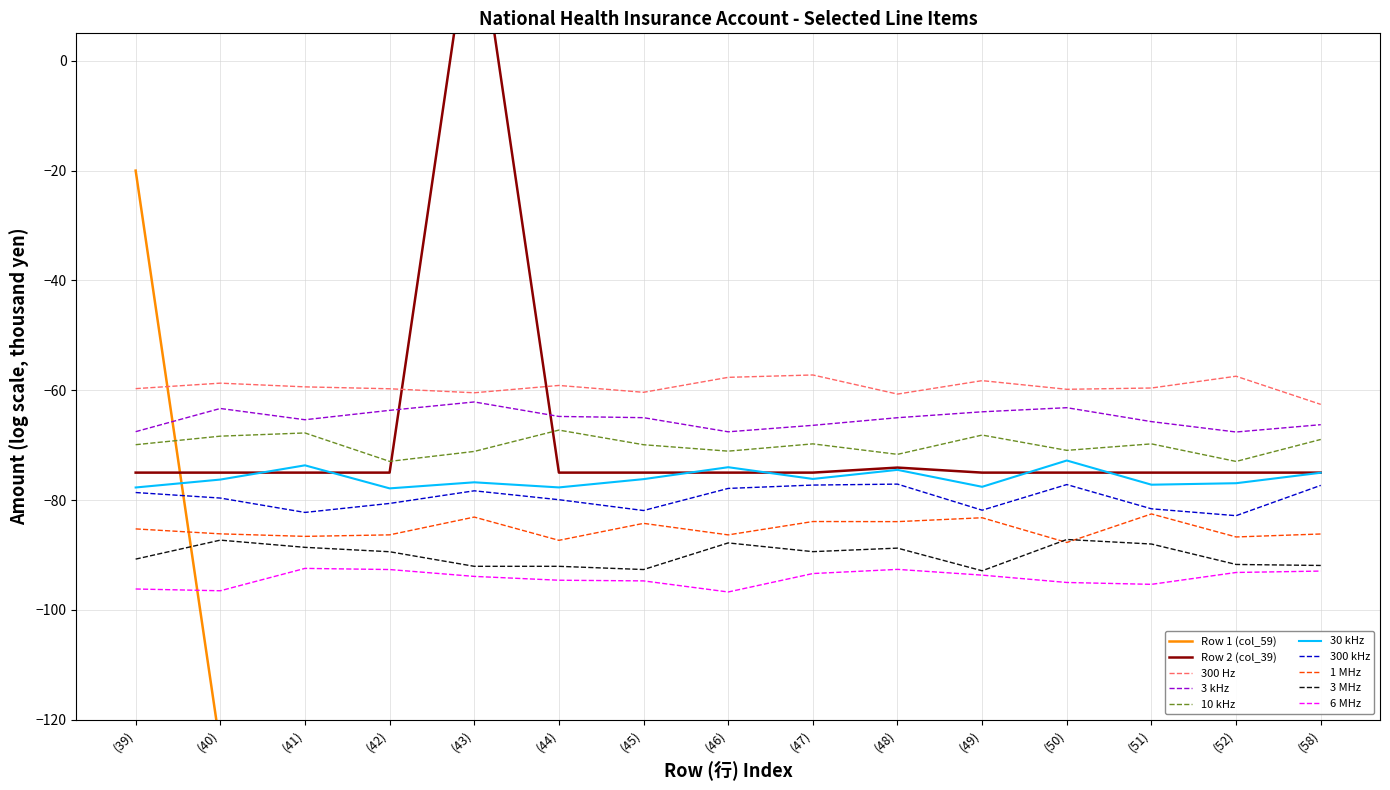

How many negative values does the Row 2 (col_39) series have?

14